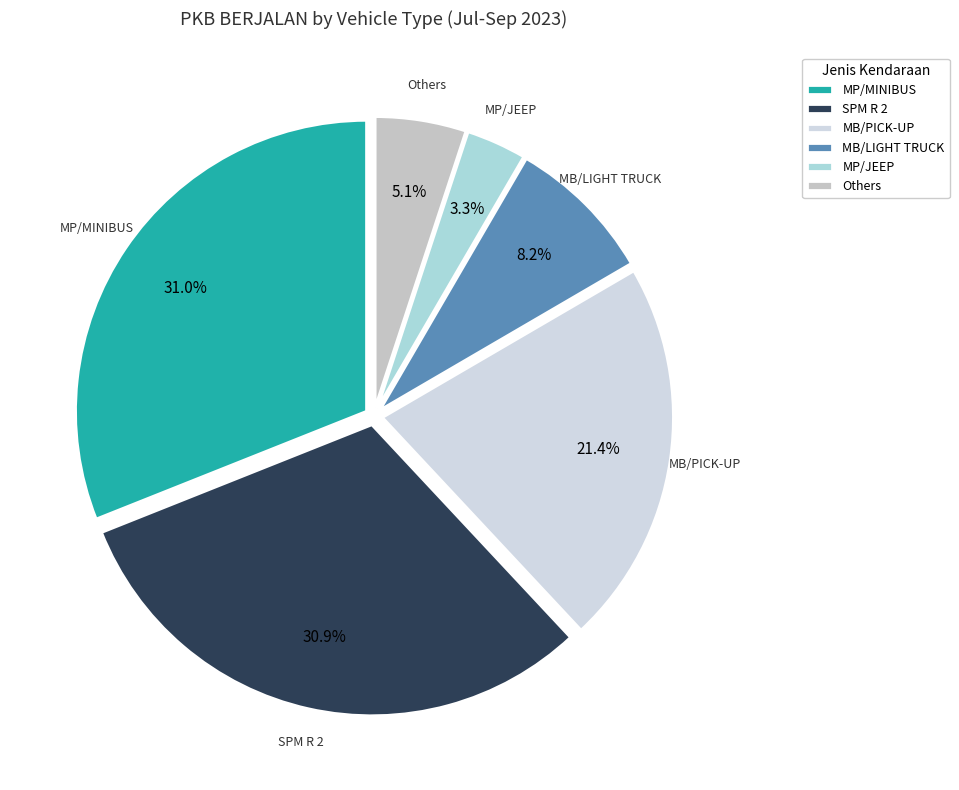

What is the ratio of the value at MB/PICK-UP to the value at MB/LIGHT TRUCK?

2.6